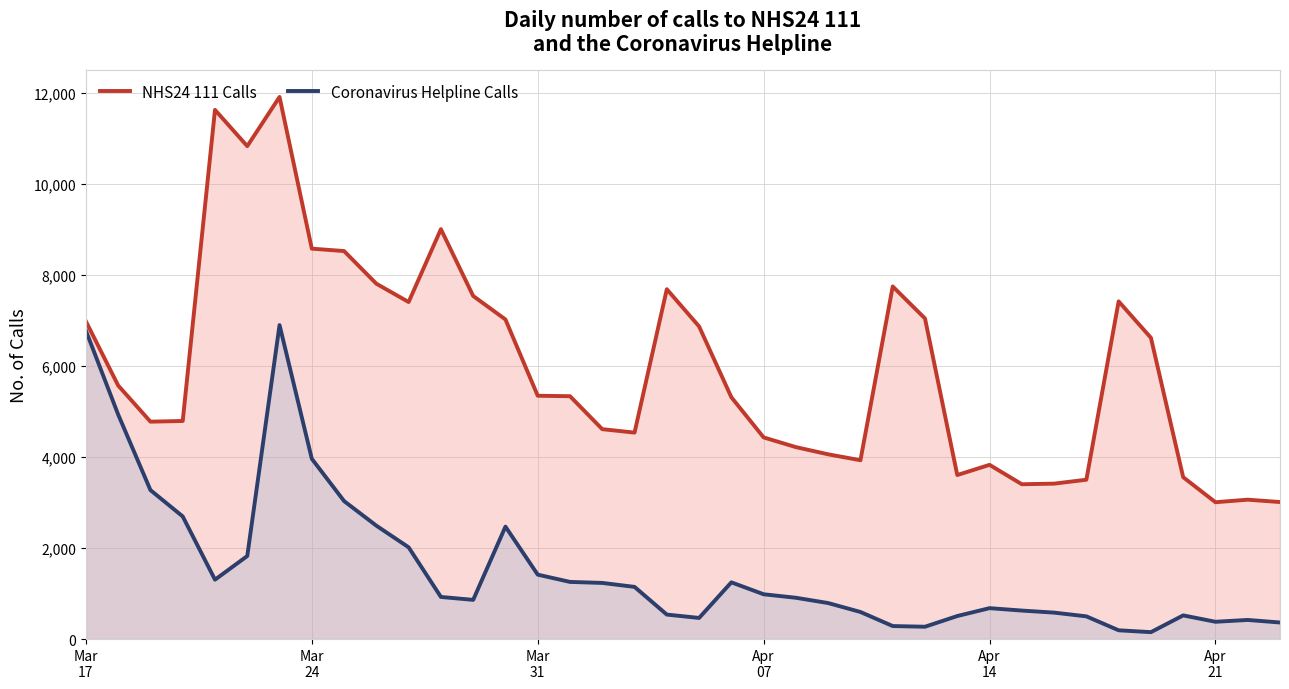

Which series has the widest spread of values?

NHS24 111 Calls